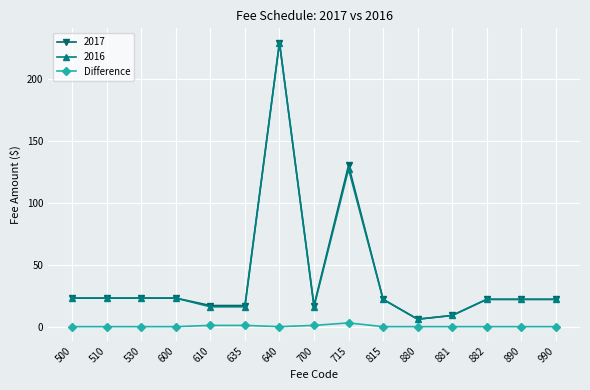

At which label is 2016 closest to 117?

715